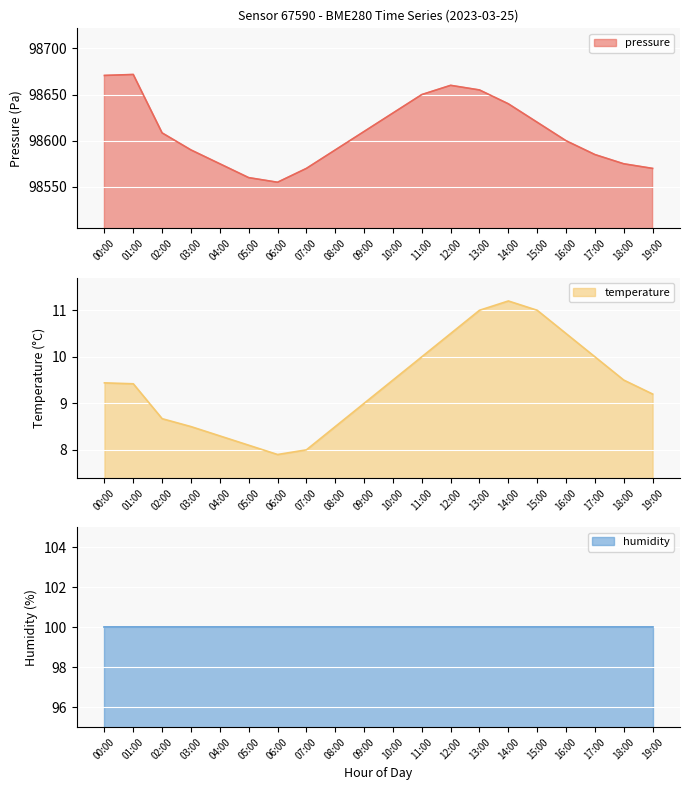

Which label corresponds to the smallest value in the chart?

06:00